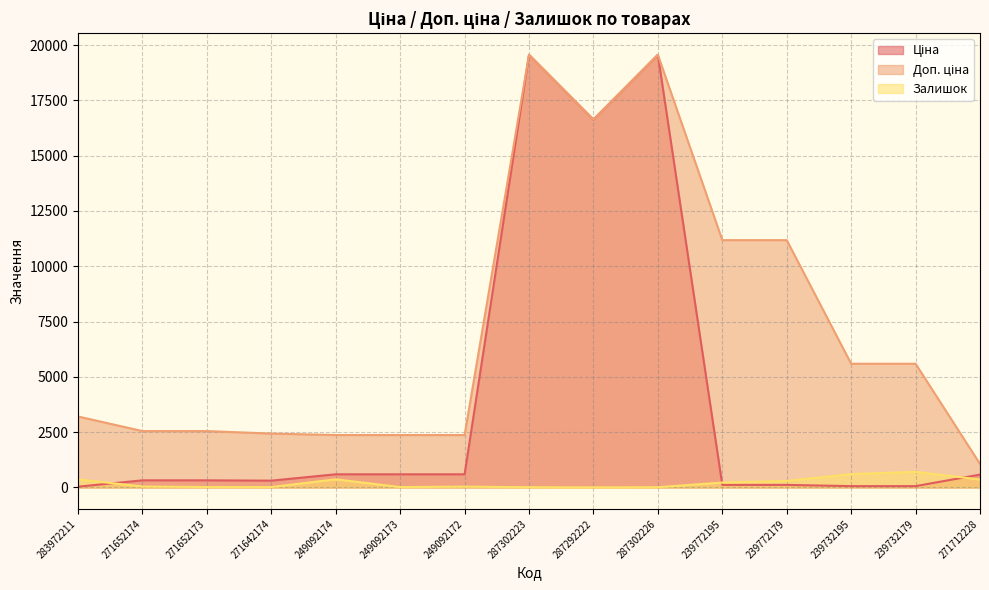

At which label does Залишок first exceed 38?

283972211